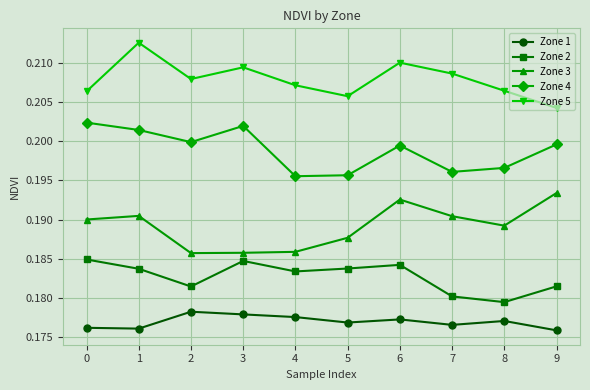

True or false: Zone 5 has more than 0 interior local peaks.

True